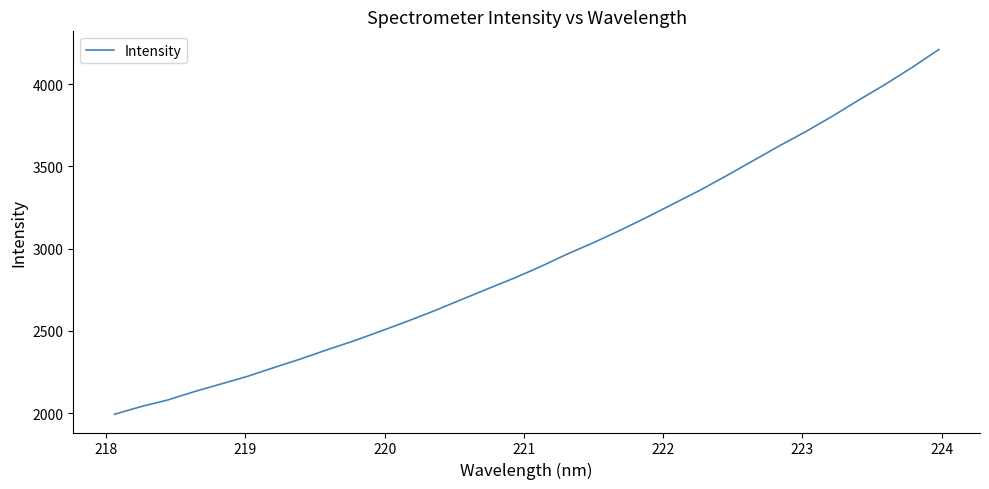

What is the smallest value displayed?

1992.7